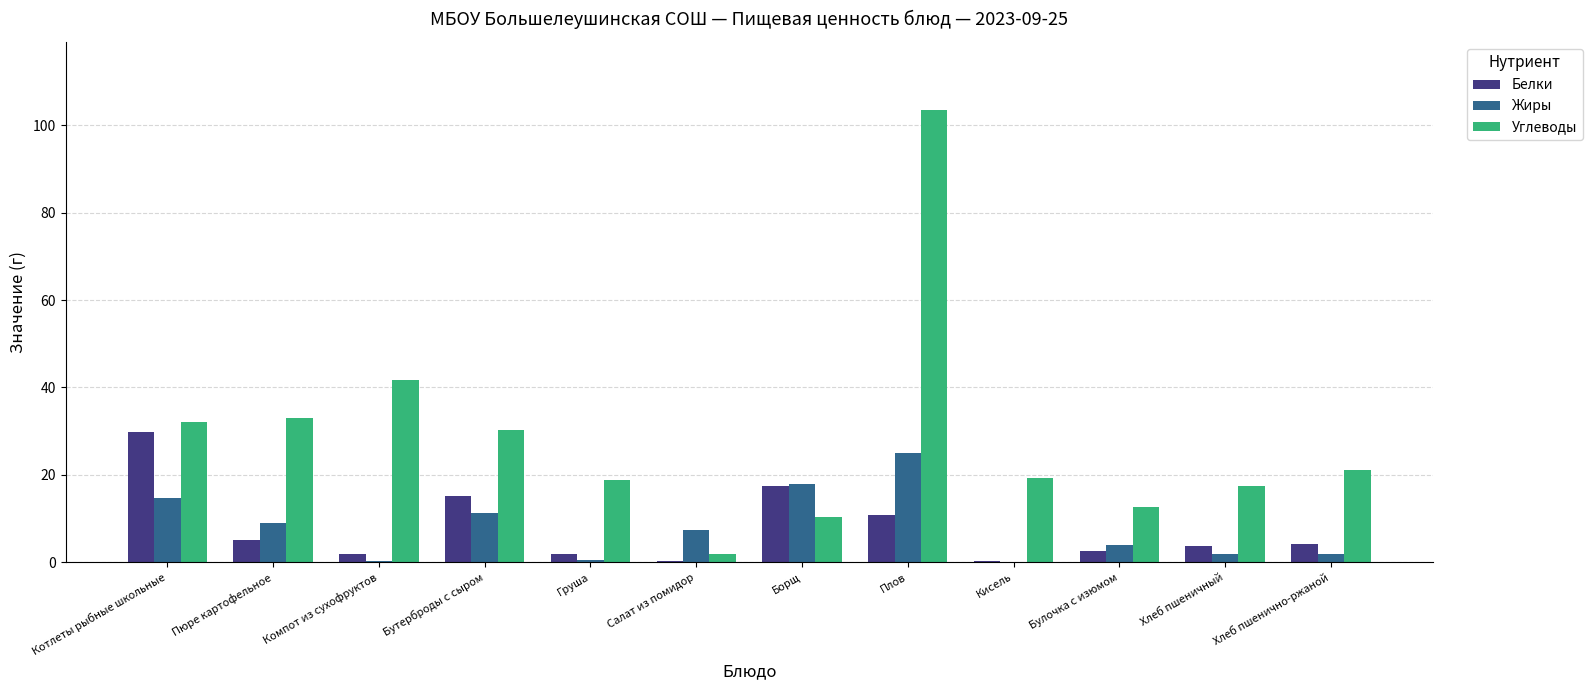

What is the approximate value of Жиры at Плов?

25.1